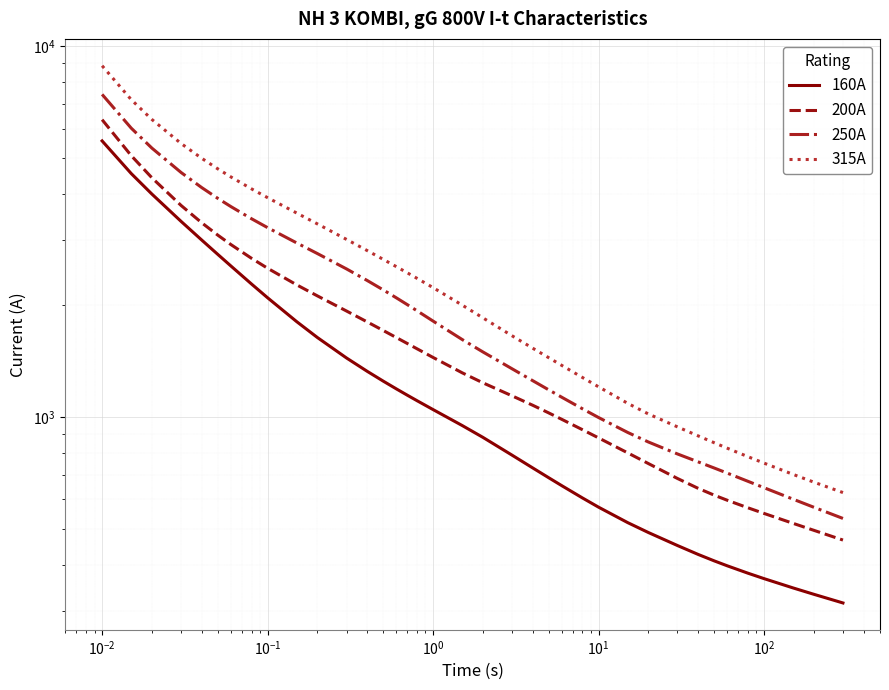

What is the value of the 200A point at the 15th from the left?

1638.9